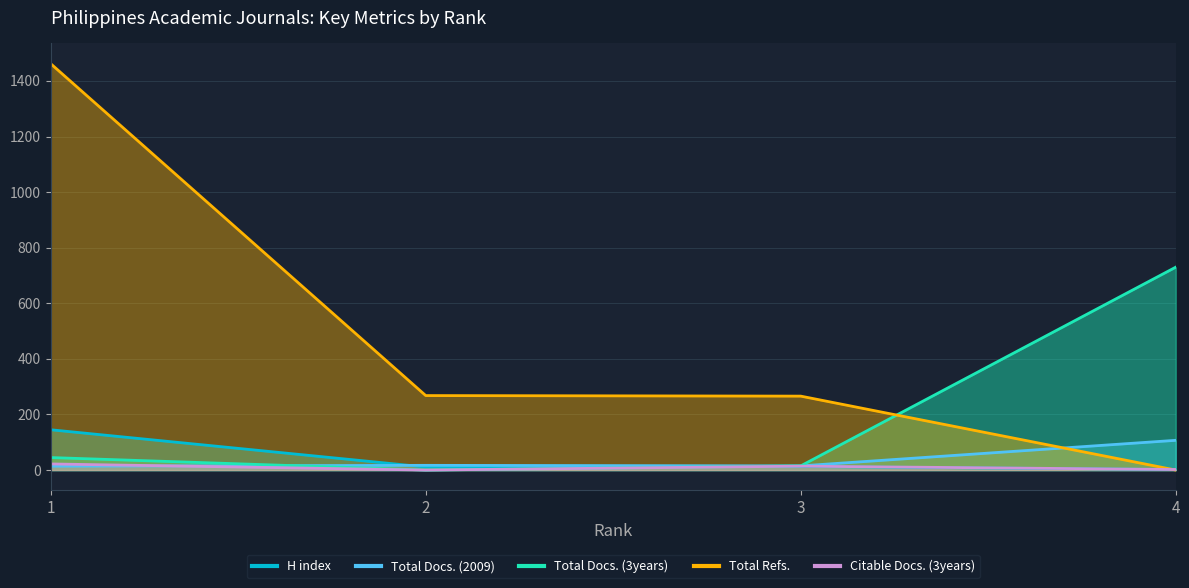

How many lines are shown in the chart?

5